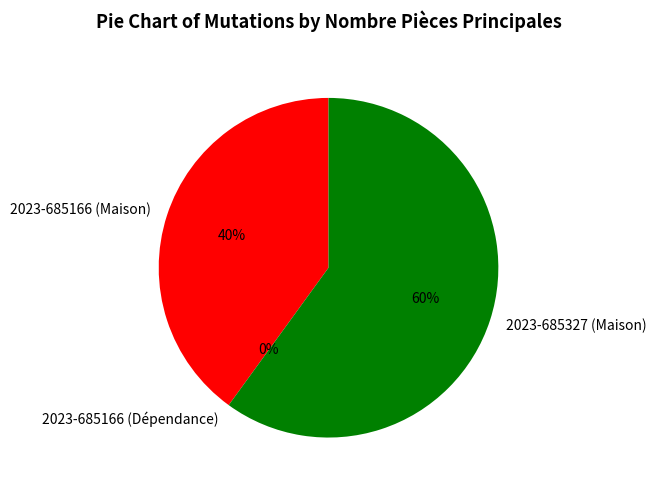

To the nearest percent, what portion does 2023-685327 (Maison) represent?

60%